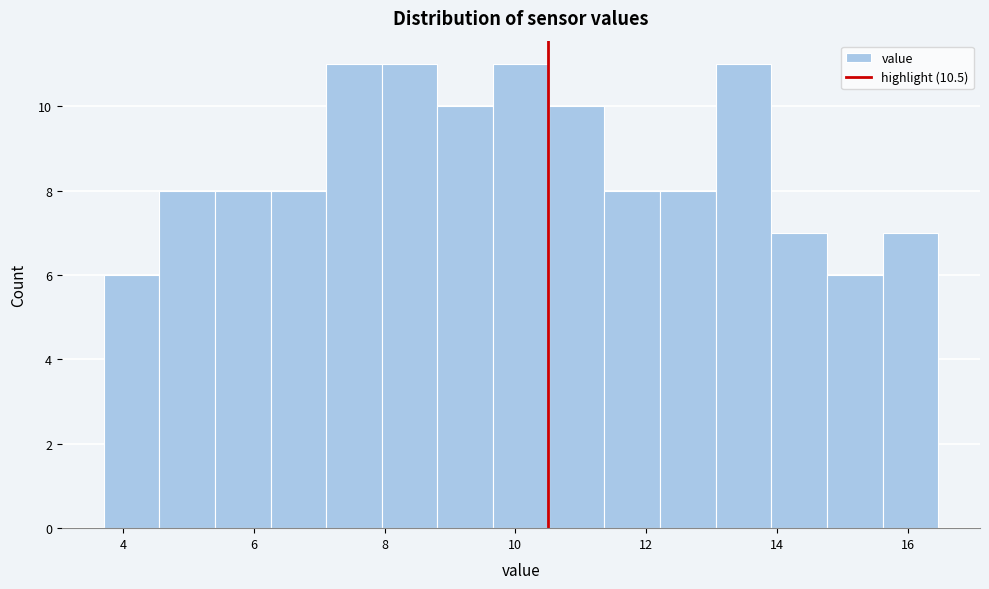

How tall is the bar that spans 14.0 to 14.8 on the x-axis? Neither the bar edges nor the heights are printed on the chart, so give them approximately, as read against the axes.

7